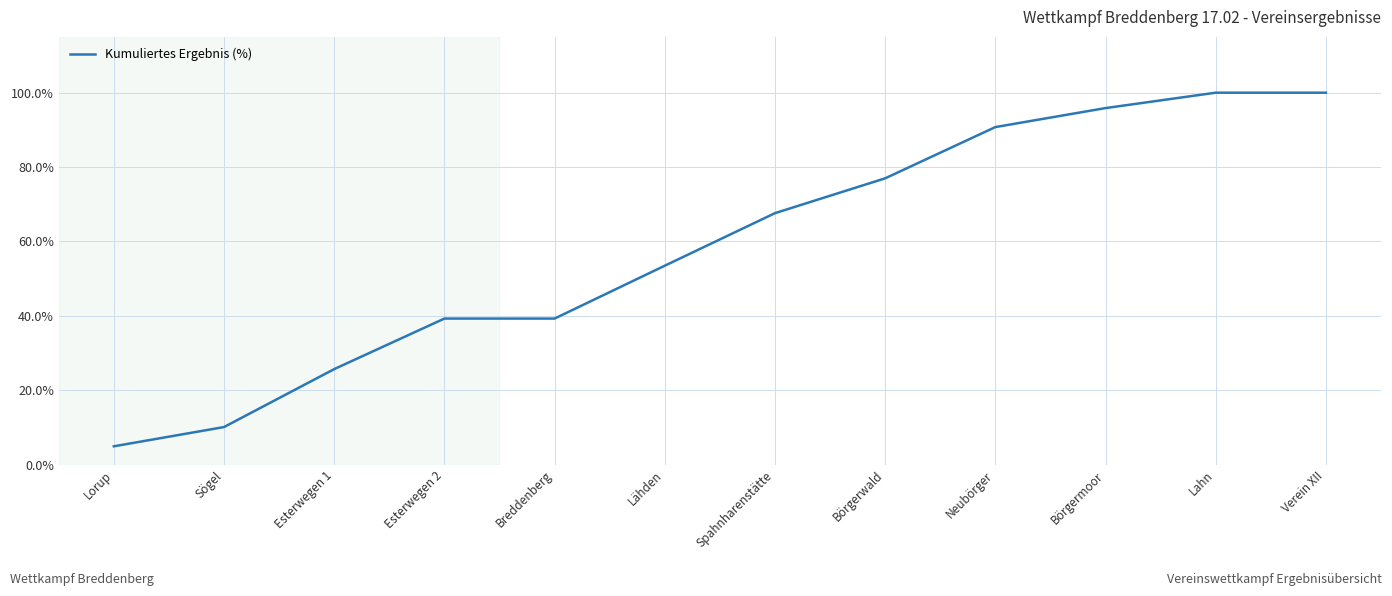

Which has a higher value, Verein XII or Lorup?

Verein XII